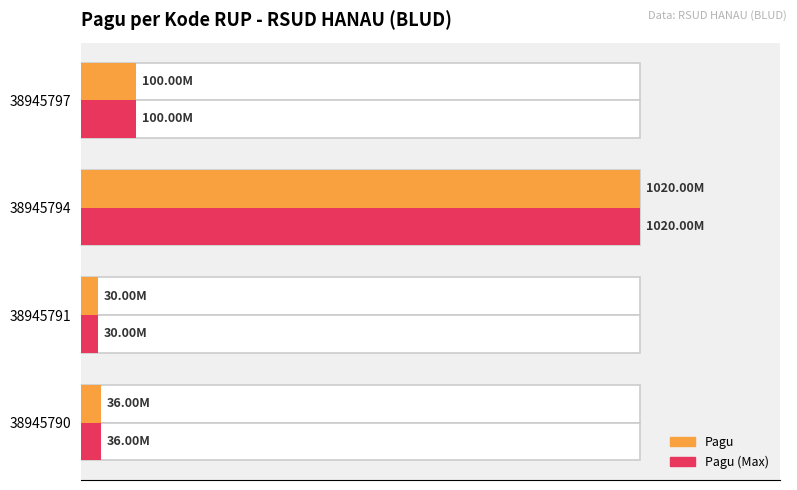

The Pagu (Max) series shows 29445155 at 0.6. True or false?

False